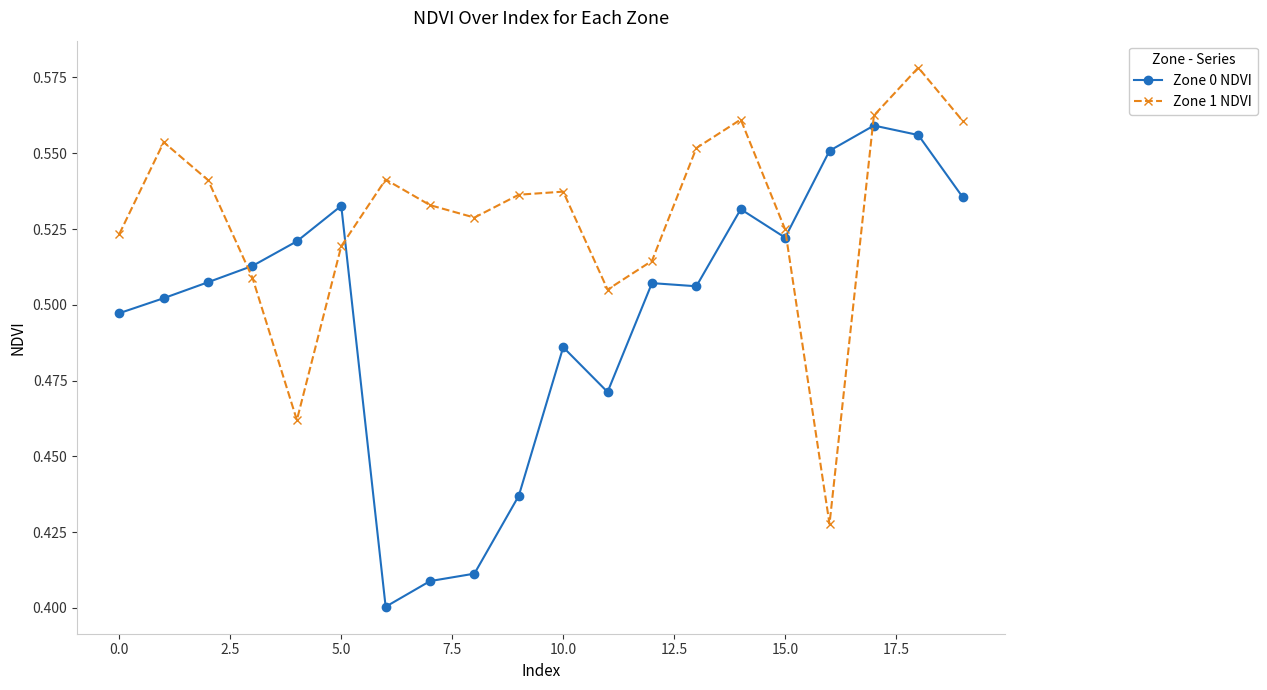

Count the Zone 1 NDVI values in the range 0 to 1.

20